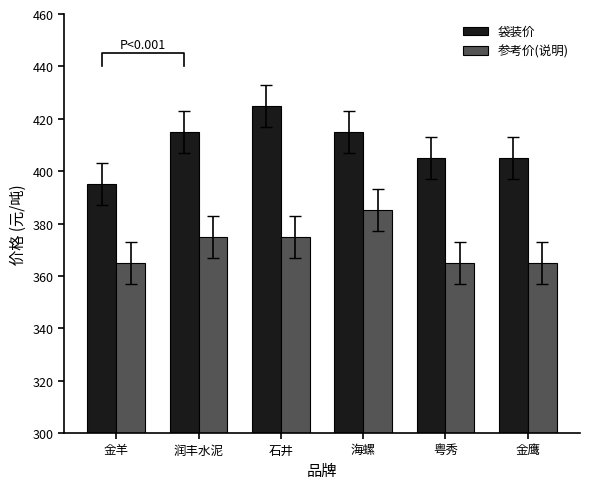

What is the label of the 6th bar from the left?

金鹰